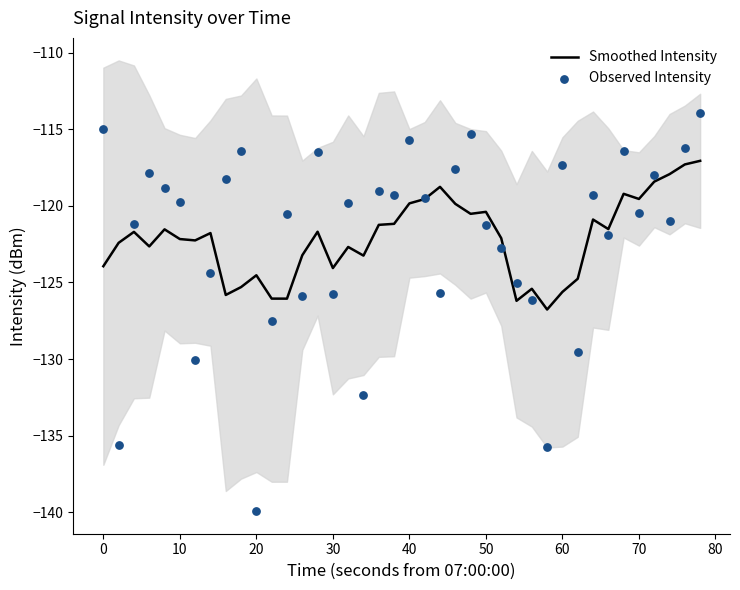

What are all the series names shown in the legend?

Smoothed Intensity, Observed Intensity